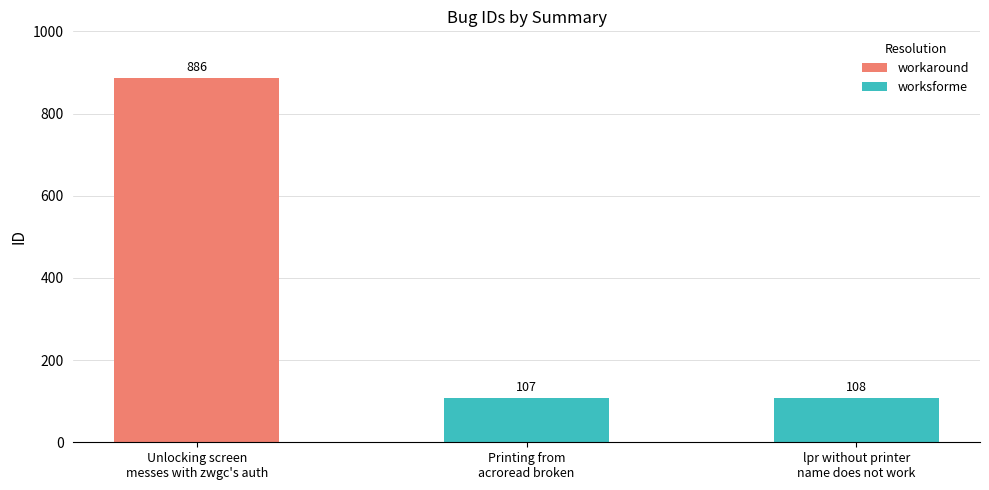

What is the average value of the worksforme series?

108